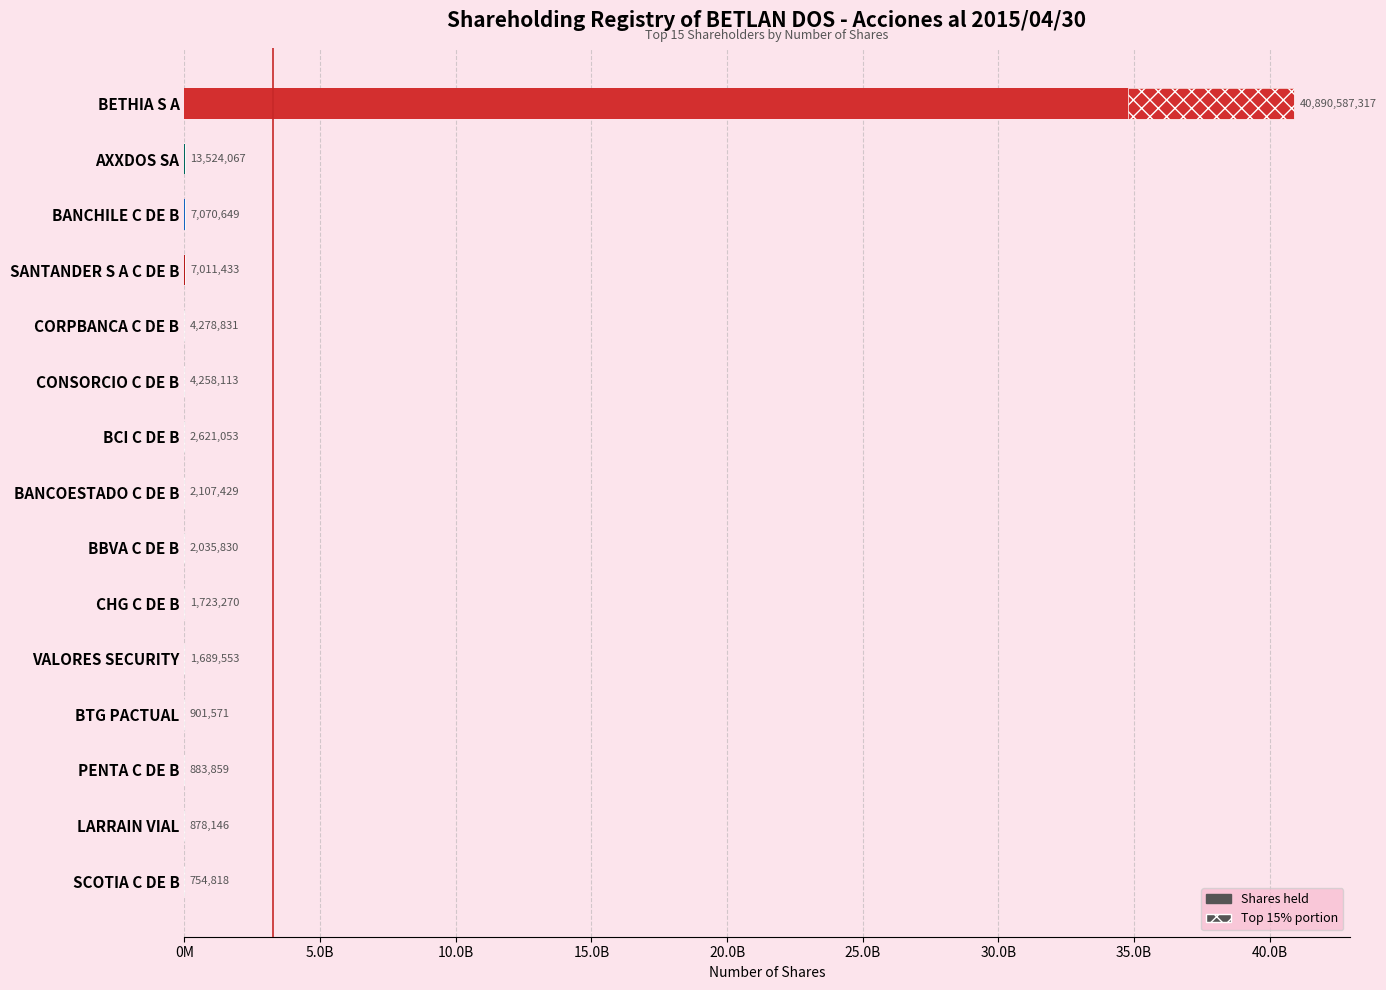

What is the value of the 5th bar from the left?

4278831